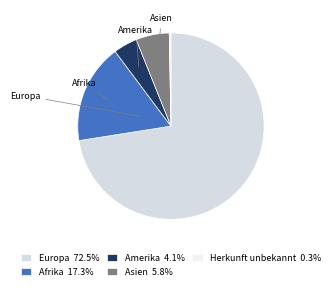

The Herkunft unbekannt slice represents 7% of the pie. True or false?

False